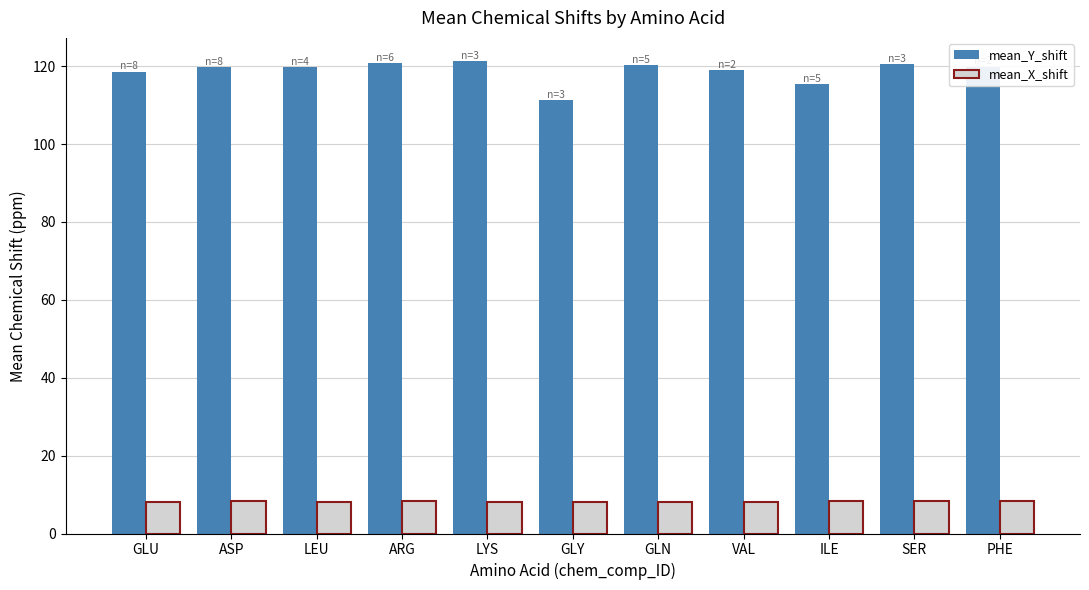

What is the maximum value for mean_Y_shift?

121.2